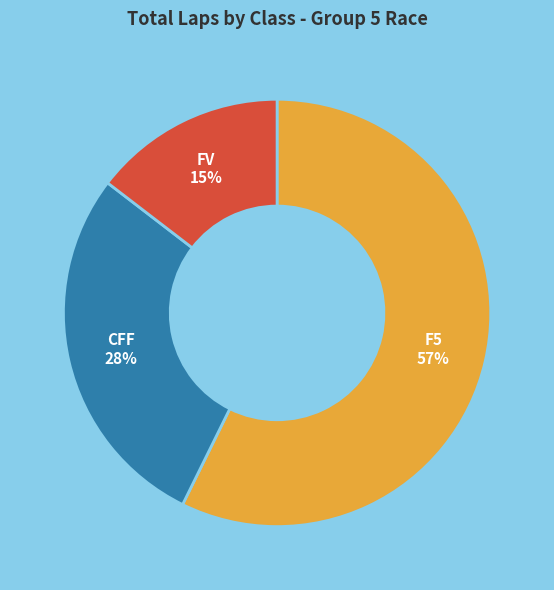

To the nearest percent, what is the average slice percentage?

33%